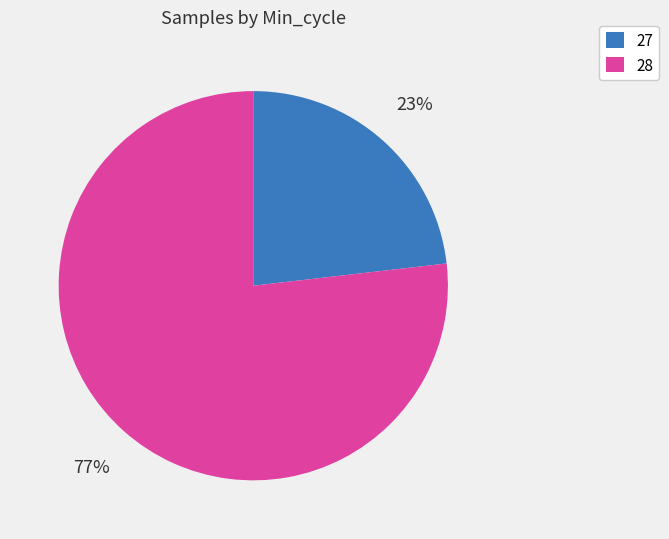

Is there a majority slice in this chart?

Yes